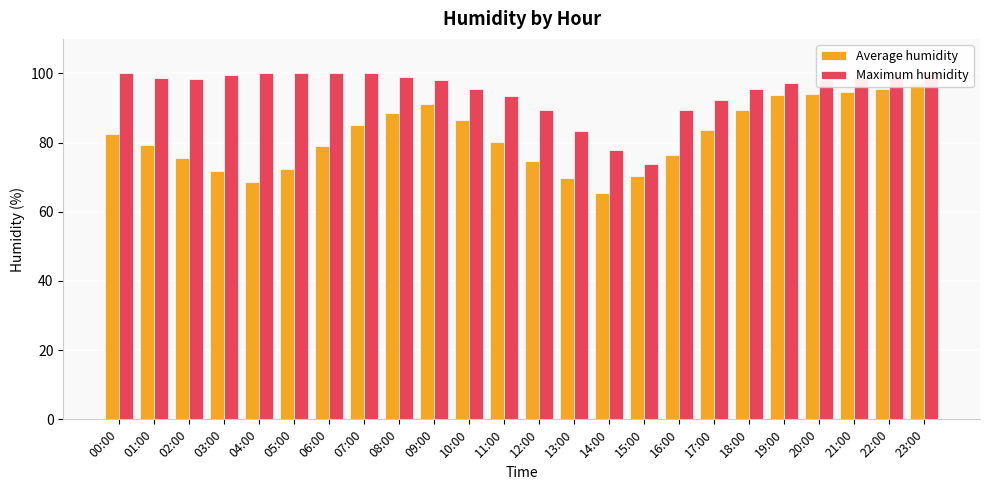

Rank the series by their average value, from lowest to highest.

Average humidity, Maximum humidity